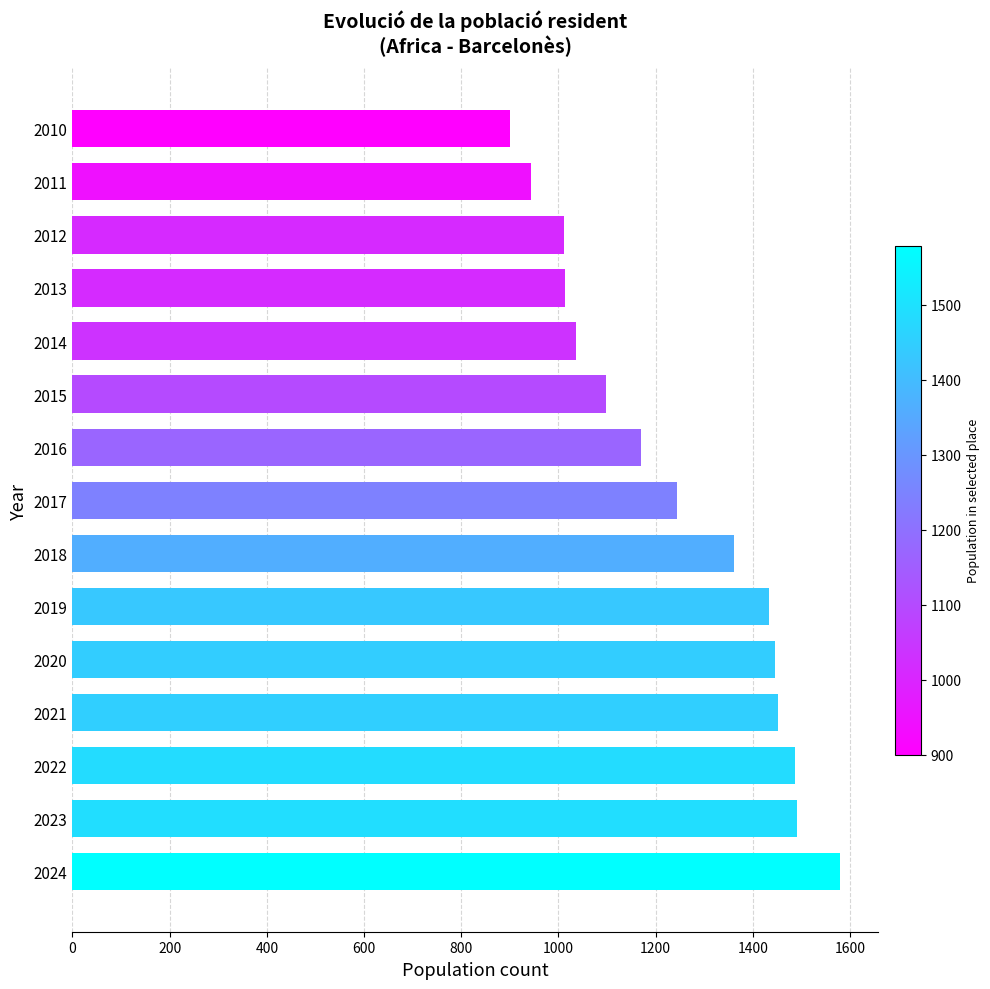

True or false: the data shows 1097 at 2015.

True